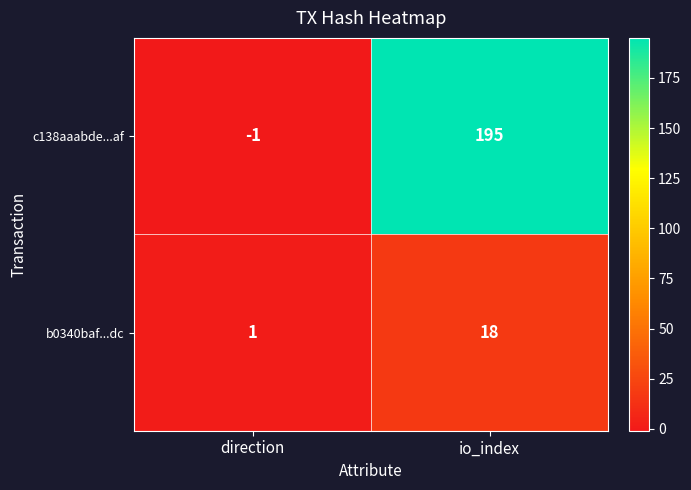

At how many categories does at least one series exceed 64?

1